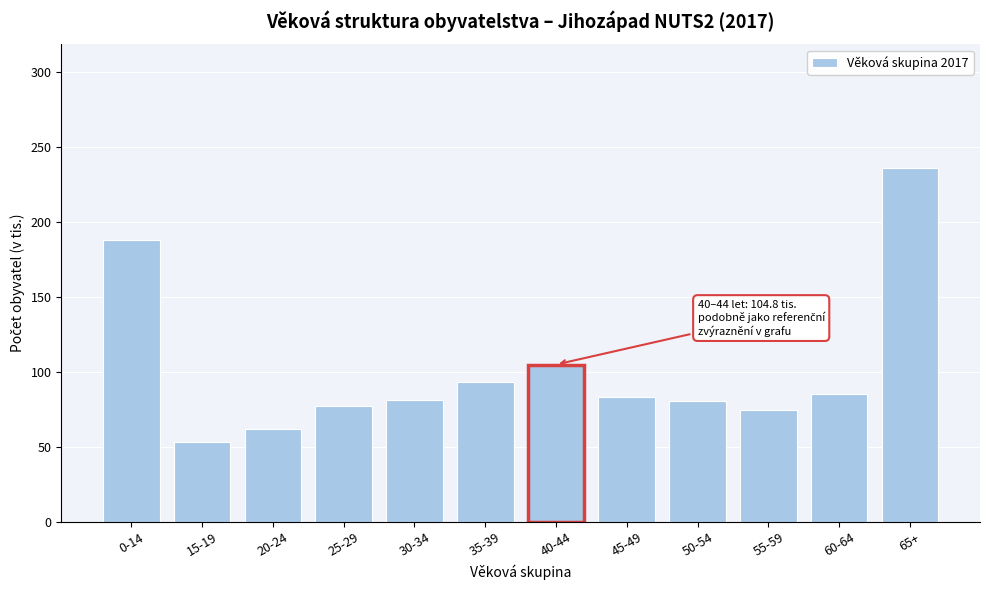

What is the average value?

101.5